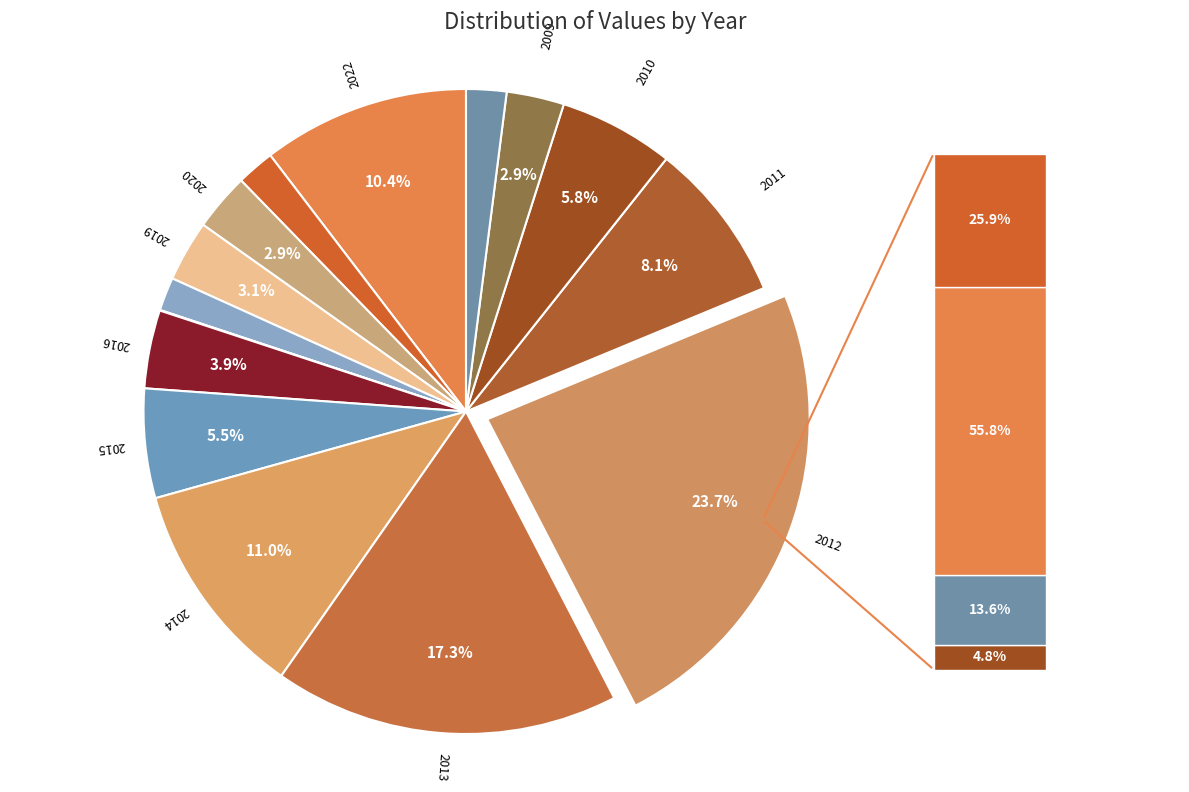

Rank the categories by value from lowest to highest.

2017, 2018, 2021, 2008, 2020, 2009, 2019, 2016, 2015, 2010, 2011, 2022, 2014, 2013, 2012